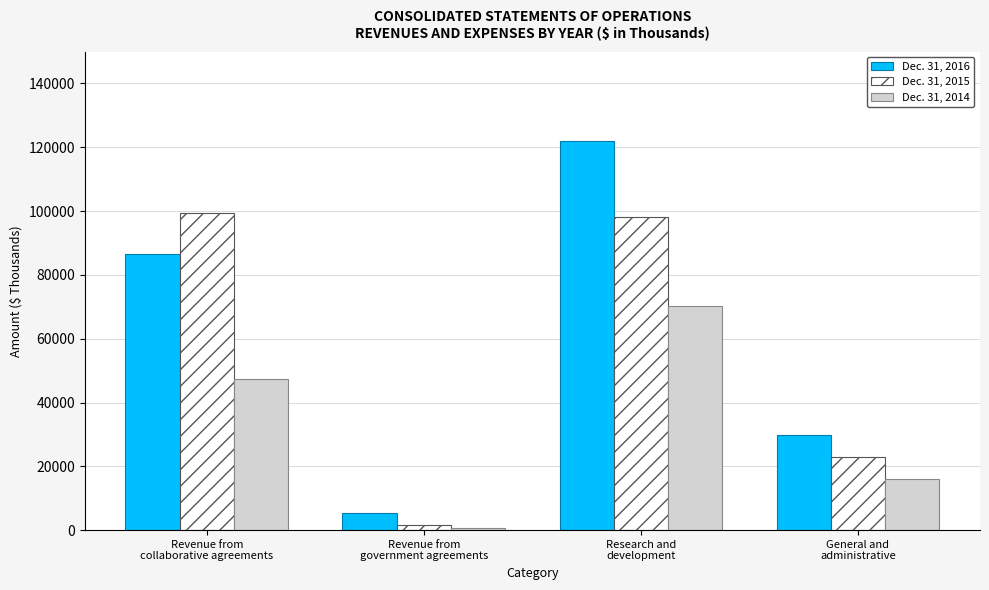

Reading left to right, transcribe all the data shown in this chart.

Dec. 31, 2016: Revenue from
collaborative agreements=86582	Revenue from
government agreements=5298	Research and
development=122091	General and
administrative=29831
Dec. 31, 2015: Revenue from
collaborative agreements=99368	Revenue from
government agreements=1486	Research and
development=98271	General and
administrative=22765
Dec. 31, 2014: Revenue from
collaborative agreements=47264	Revenue from
government agreements=533	Research and
development=70186	General and
administrative=15926